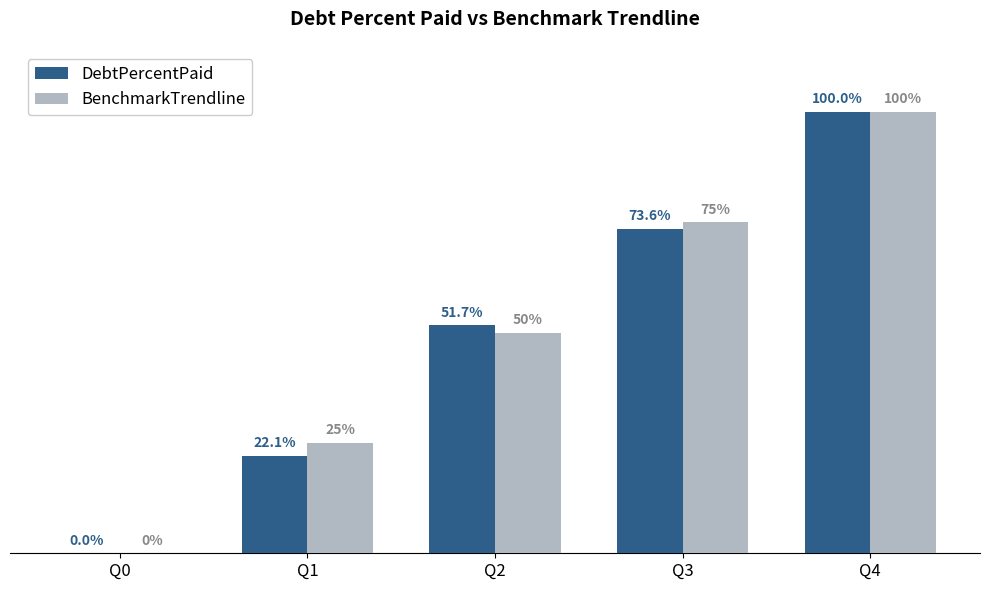

What are all the series names shown in the legend?

DebtPercentPaid, BenchmarkTrendline